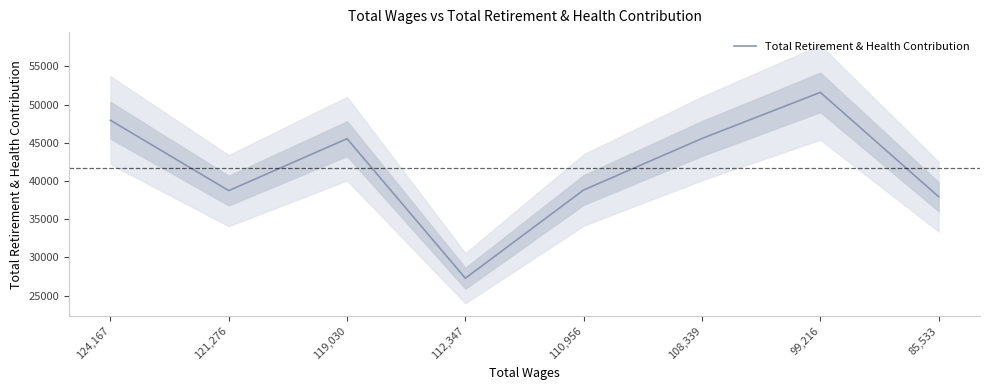

How many data points does each series have?

8